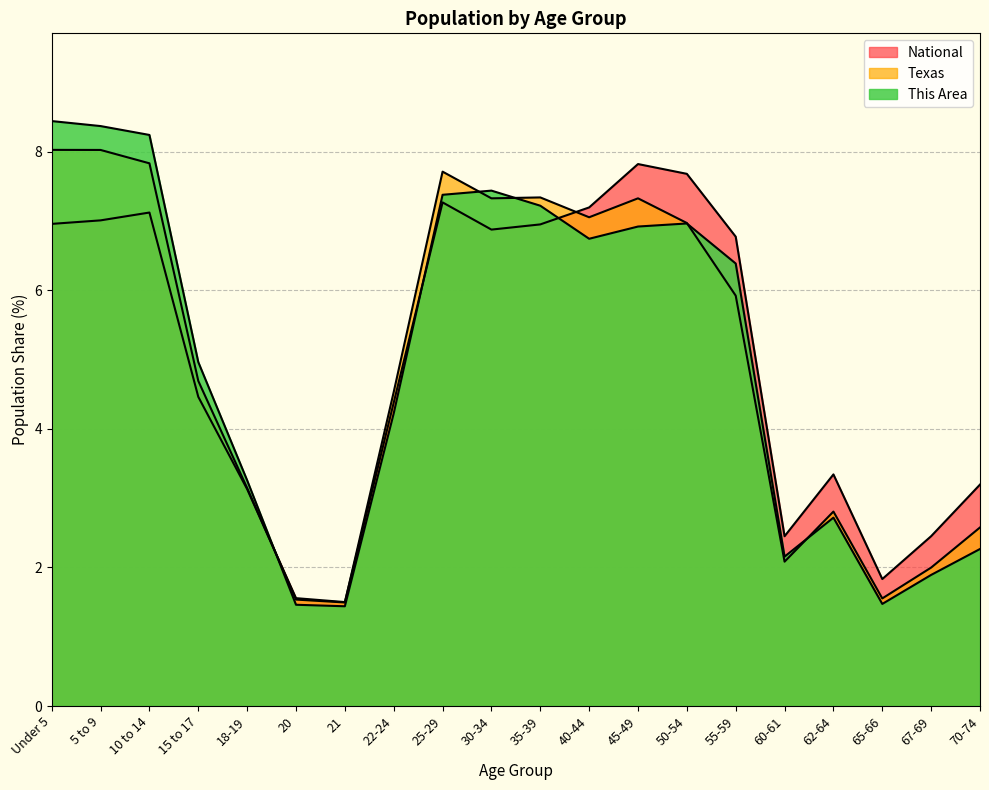

What is the sum of all Texas values?

100.0